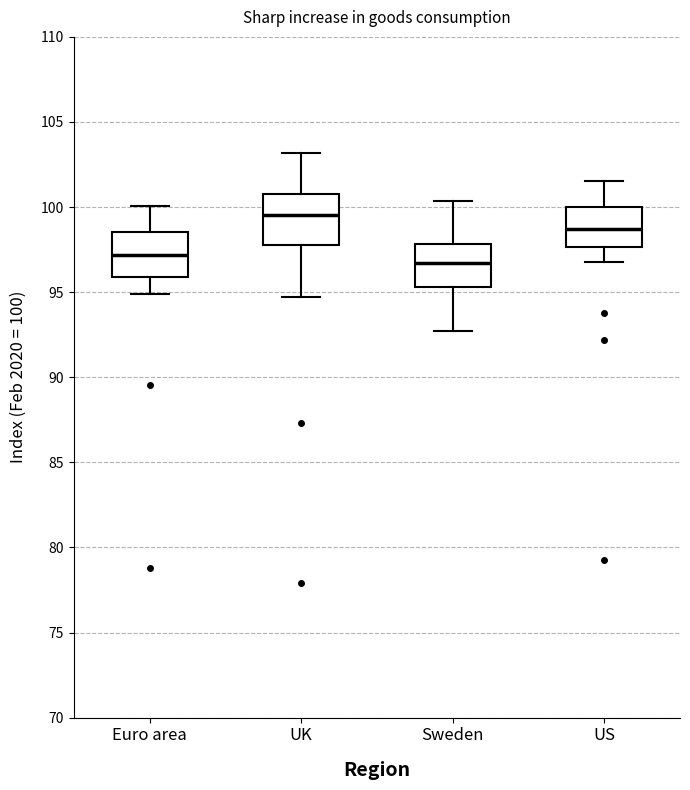

Which box has the highest median line?

UK